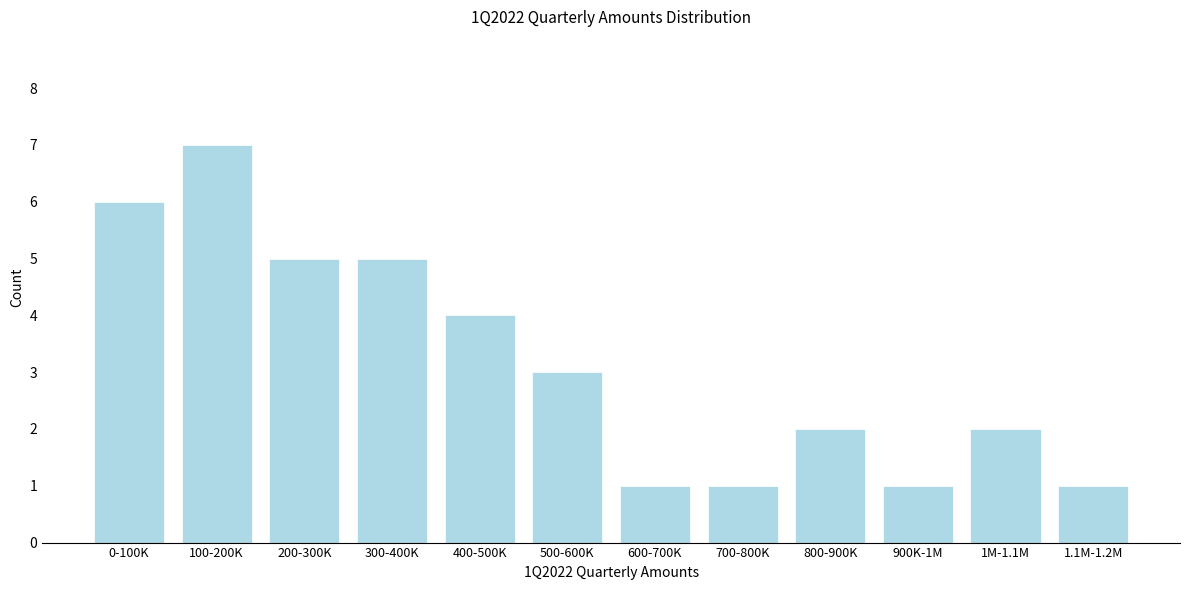

Reading right to left, list all the values displayed in this chart.

1.1M-1.2M=1	1M-1.1M=2	900K-1M=1	800-900K=2	700-800K=1	600-700K=1	500-600K=3	400-500K=4	300-400K=5	200-300K=5	100-200K=7	0-100K=6